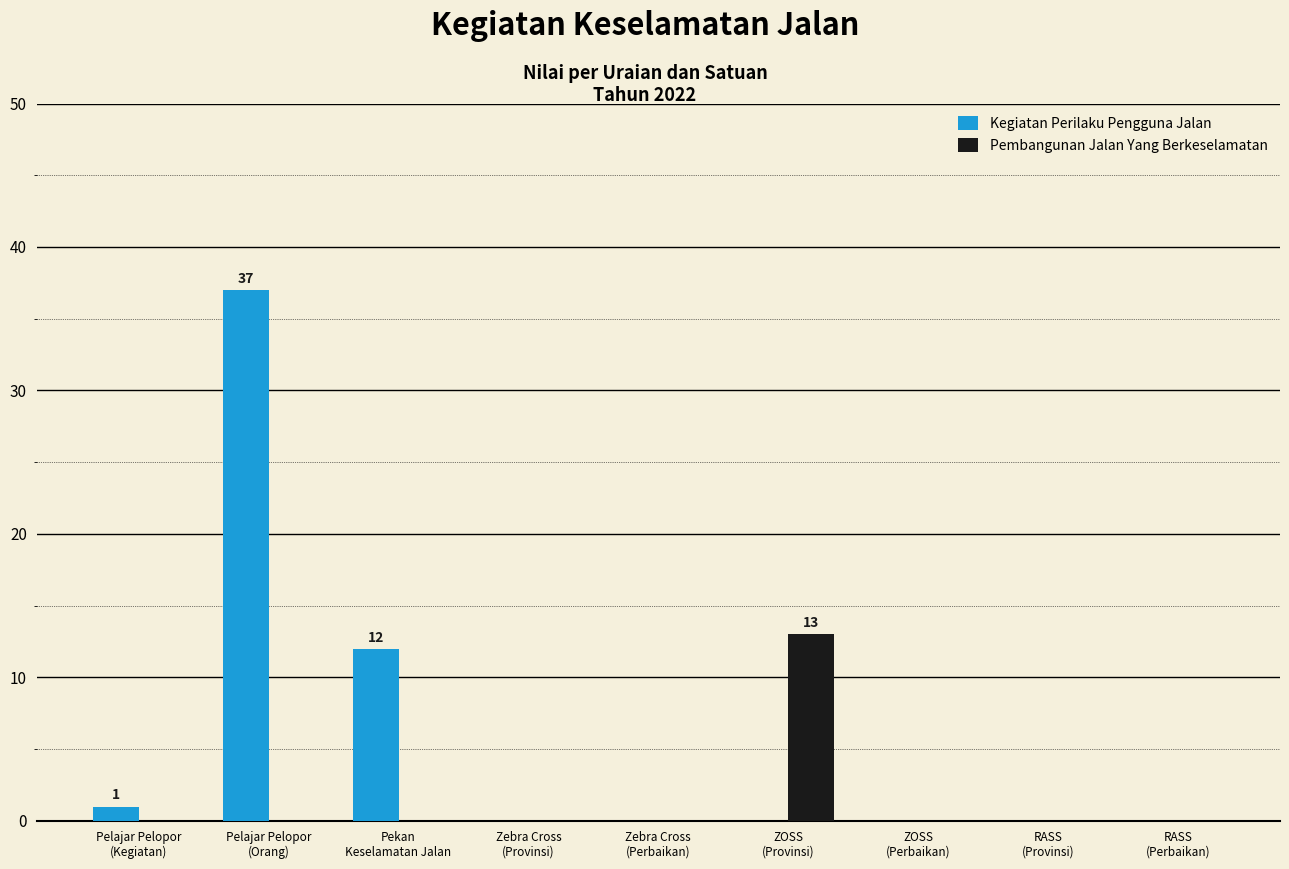

Which series has the largest total across all categories?

Kegiatan Perilaku Pengguna Jalan